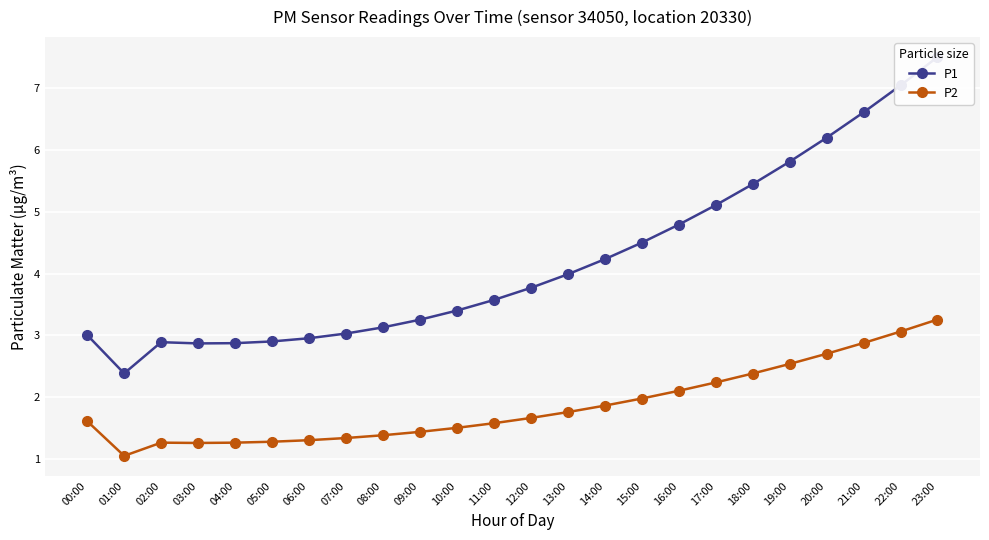

Which category has the lowest value in the P1 series?

01:00